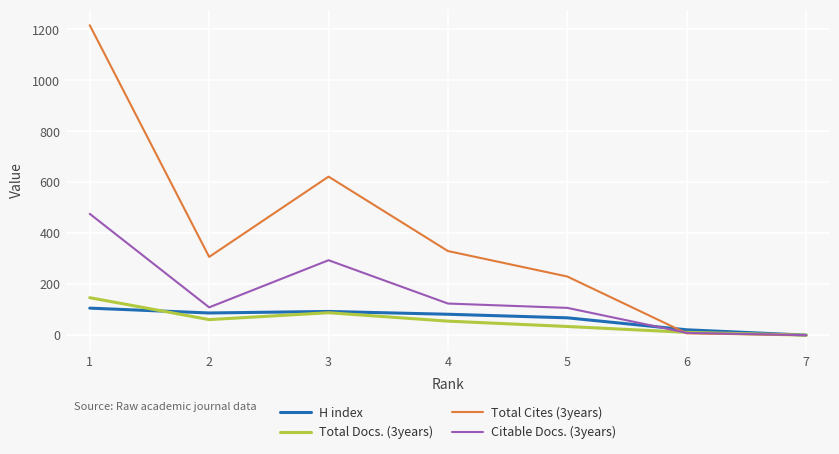

Is the value of Total Docs. (3years) at 4 greater than the value of Total Cites (3years) at 7?

Yes